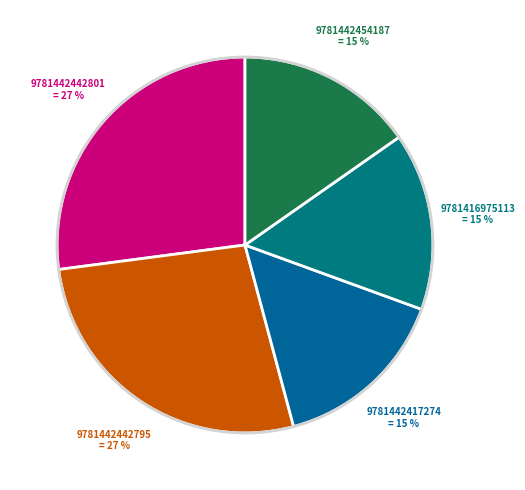

Rank the categories by value from highest to lowest.

9781442442801, 9781442442795, 9781442417274, 9781416975113, 9781442454187